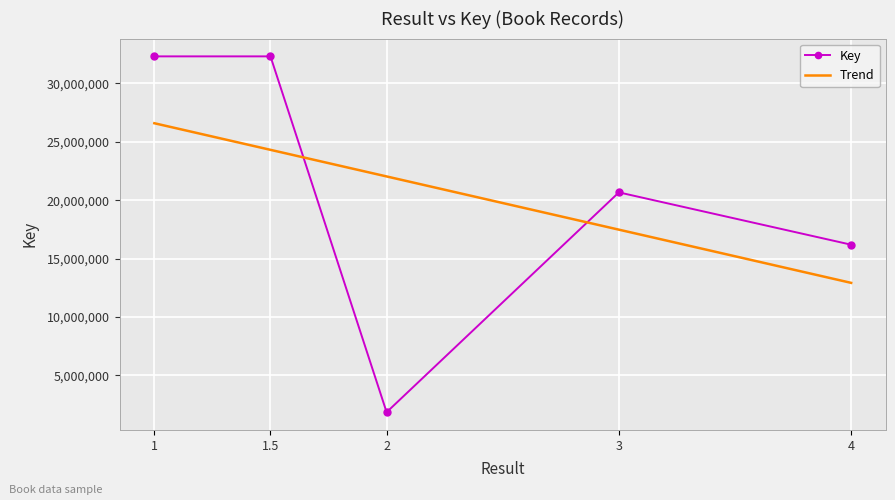

How many times do Trend and Key cross each other?

2